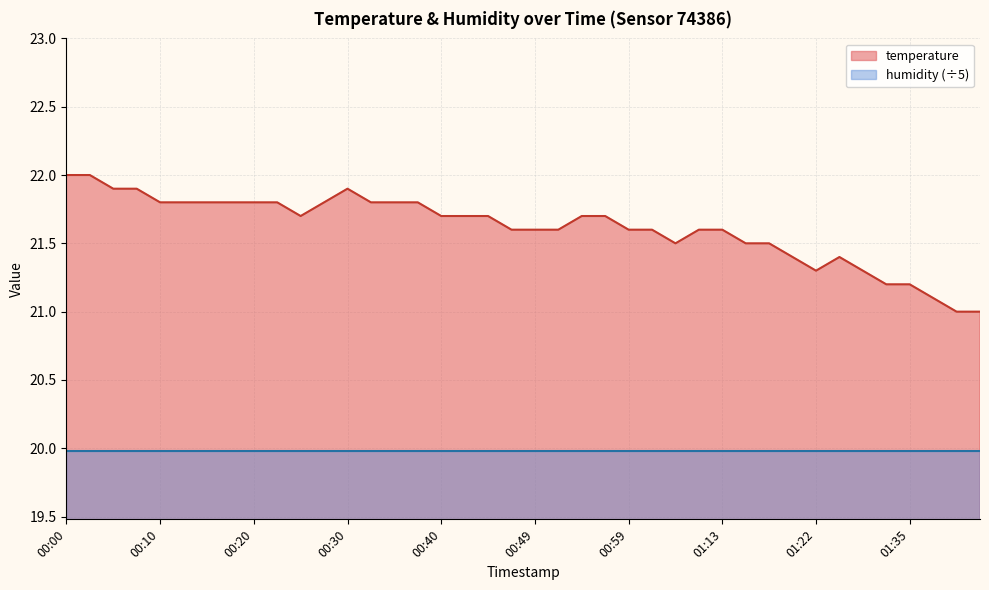

List the labels in order of value, smallest first.

01:40, 01:42, 01:37, 01:32, 01:35, 01:22, 01:30, 01:20, 01:25, 01:04, 01:15, 01:17, 00:47, 00:49, 00:52, 00:59, 01:02, 01:10, 01:13, 00:25, 00:40, 00:42, 00:44, 00:54, 00:57, 00:10, 00:13, 00:15, 00:18, 00:20, 00:23, 00:27, 00:32, 00:35, 00:37, 00:05, 00:08, 00:30, 00:00, 00:03